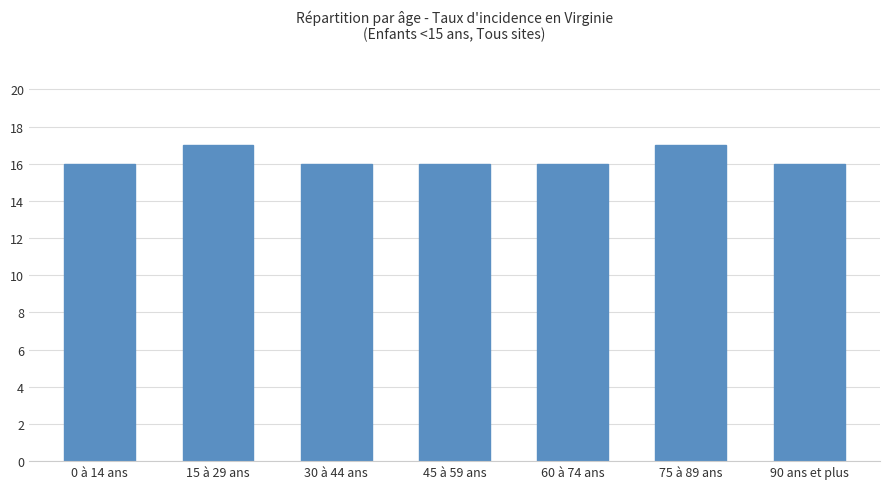

How many bars are there in total?

7